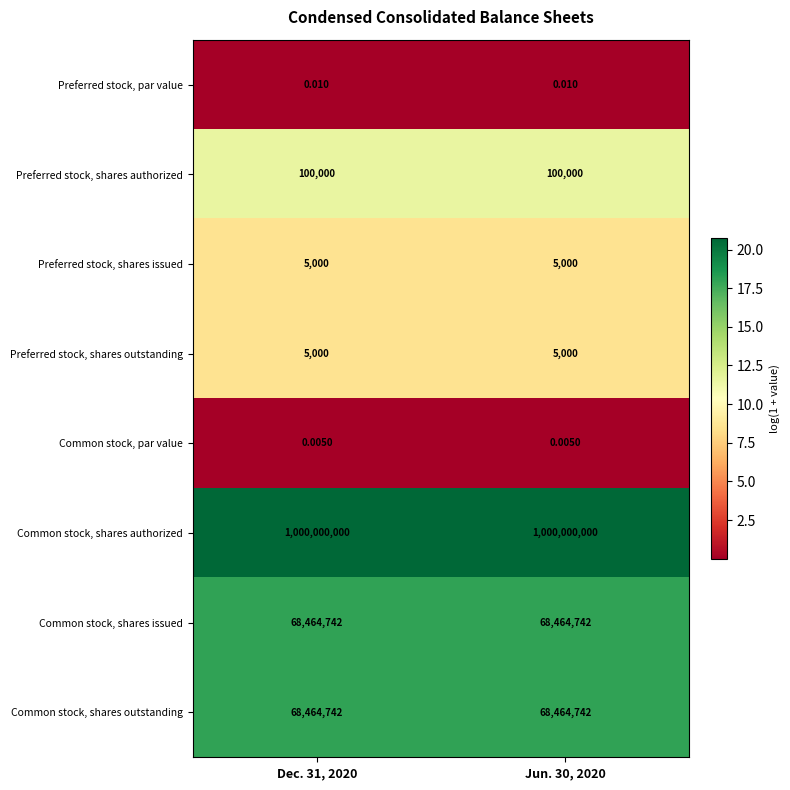

At how many categories does at least one series exceed 12?

2